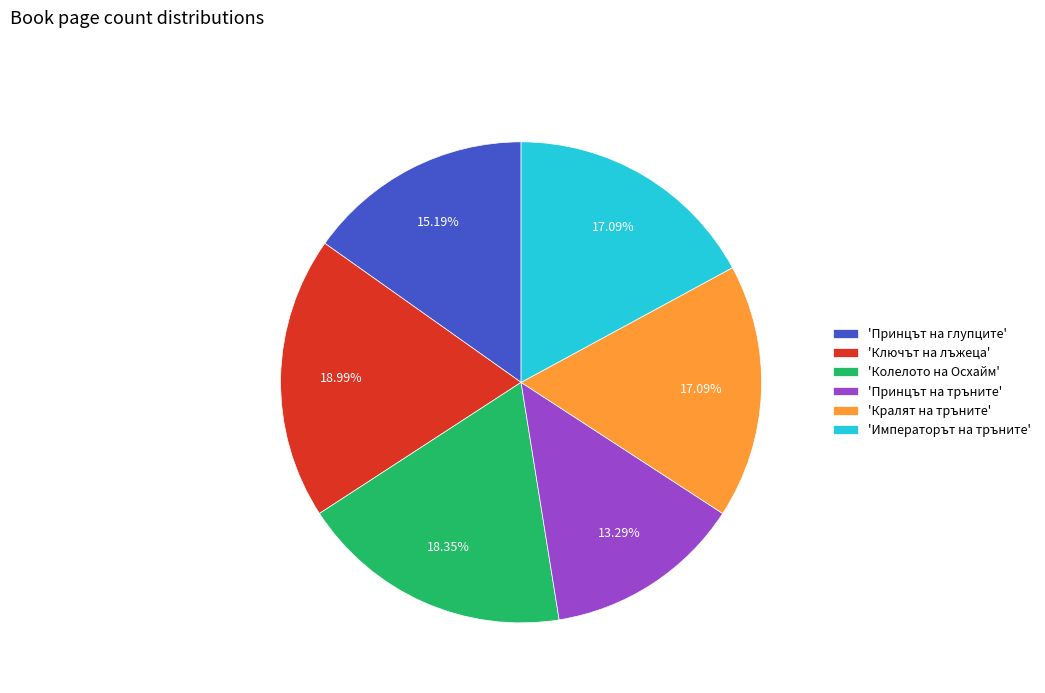

Is the sum of 'Императорът на тръните' and 'Колелото на Осхайм' greater than half?

No